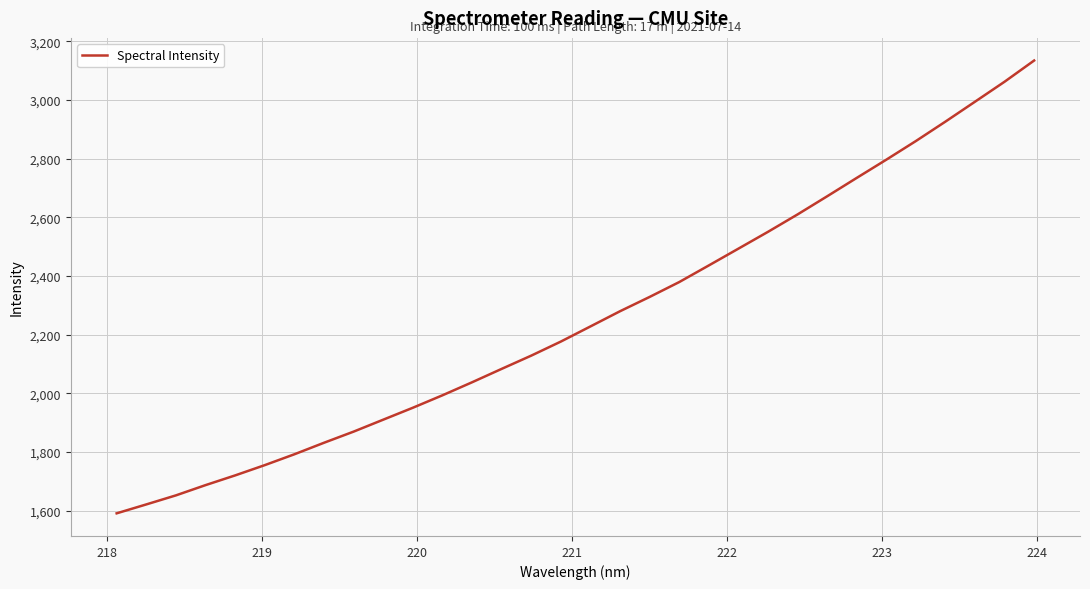

What is the maximum value shown in the chart?

3134.9